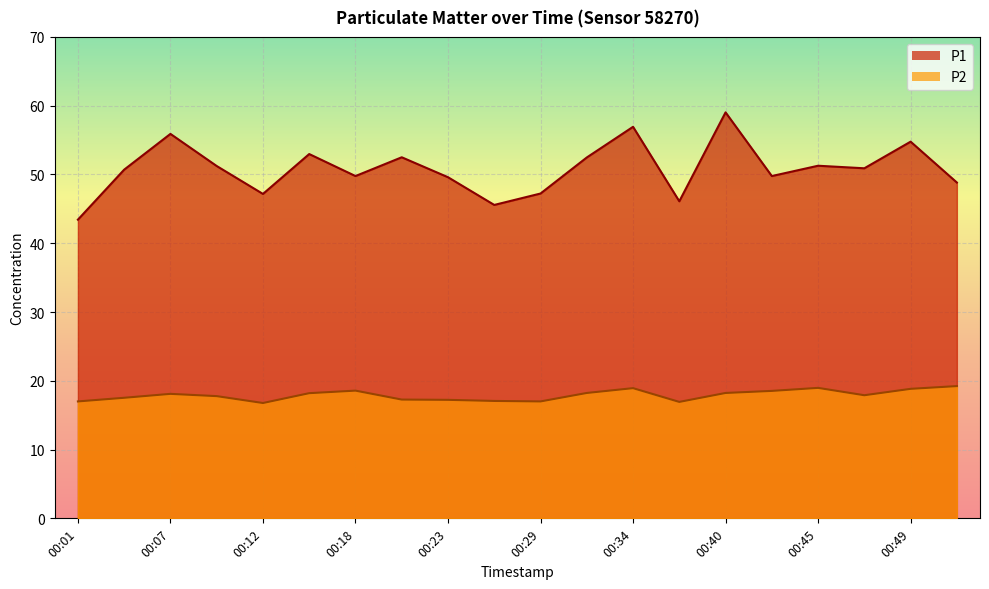

How many interior local peaks does the P1 series have?

7